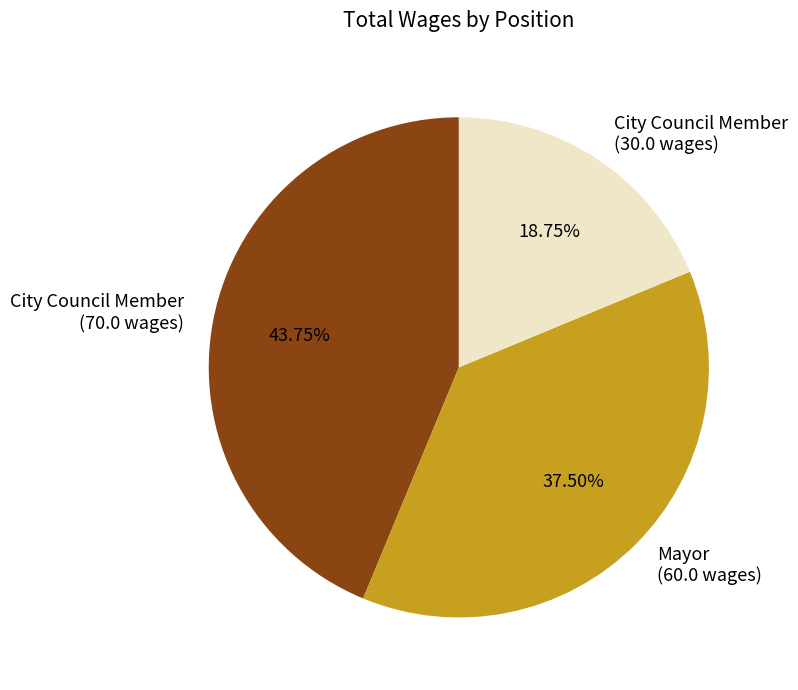

Does any single category account for the majority?

No